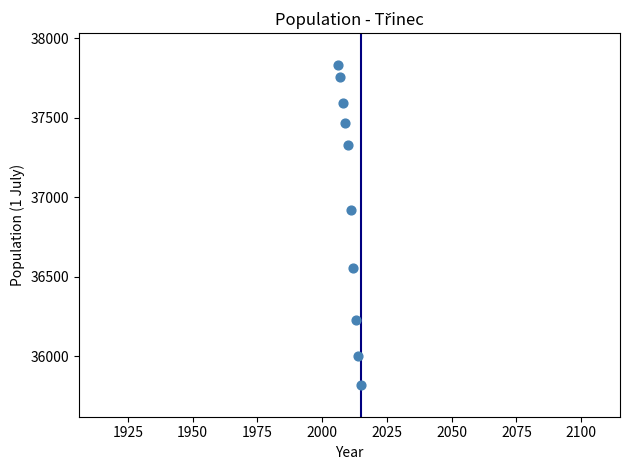

What is the average X value?

2010